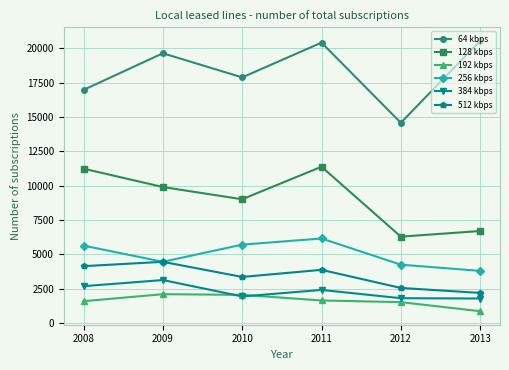

True or false: 128 kbps and 64 kbps intersect in this chart.

False